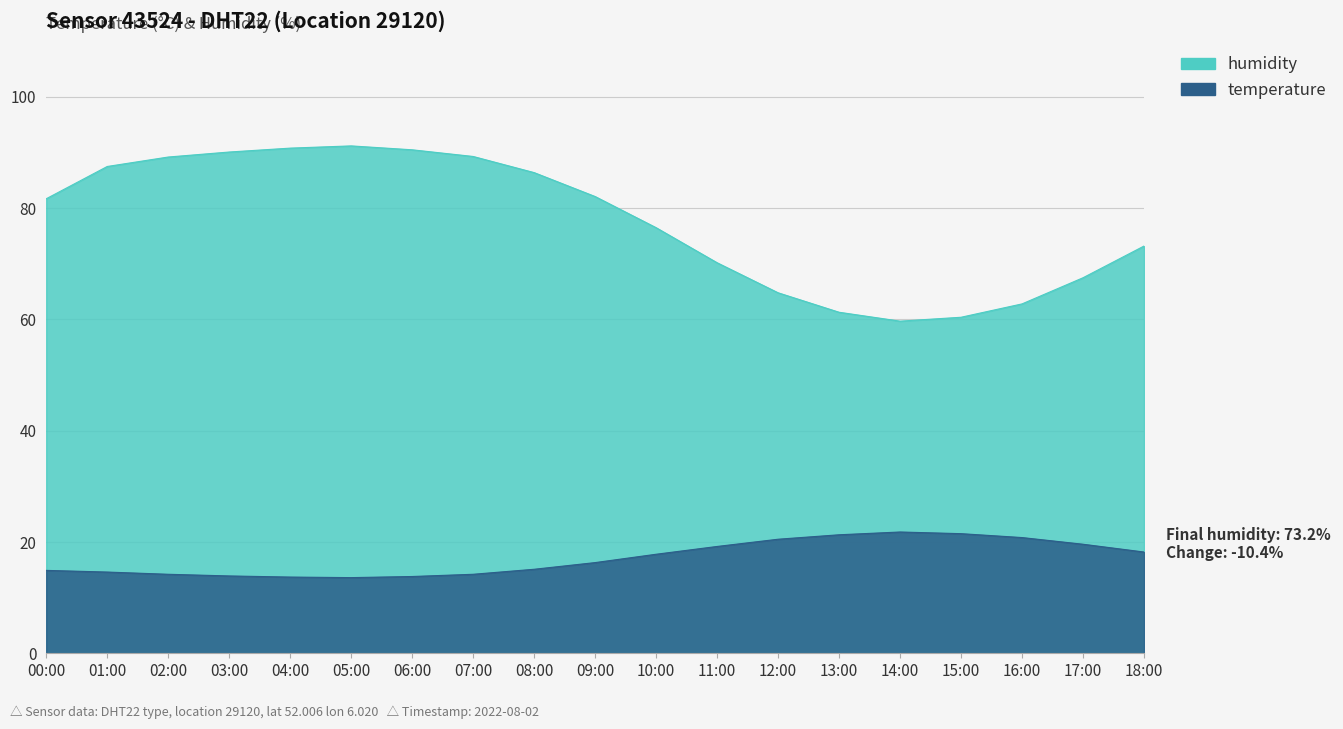

List the labels in order of humidity value, largest first.

05:00, 04:00, 06:00, 03:00, 07:00, 02:00, 01:00, 08:00, 09:00, 00:00, 10:00, 18:00, 11:00, 17:00, 12:00, 16:00, 13:00, 15:00, 14:00